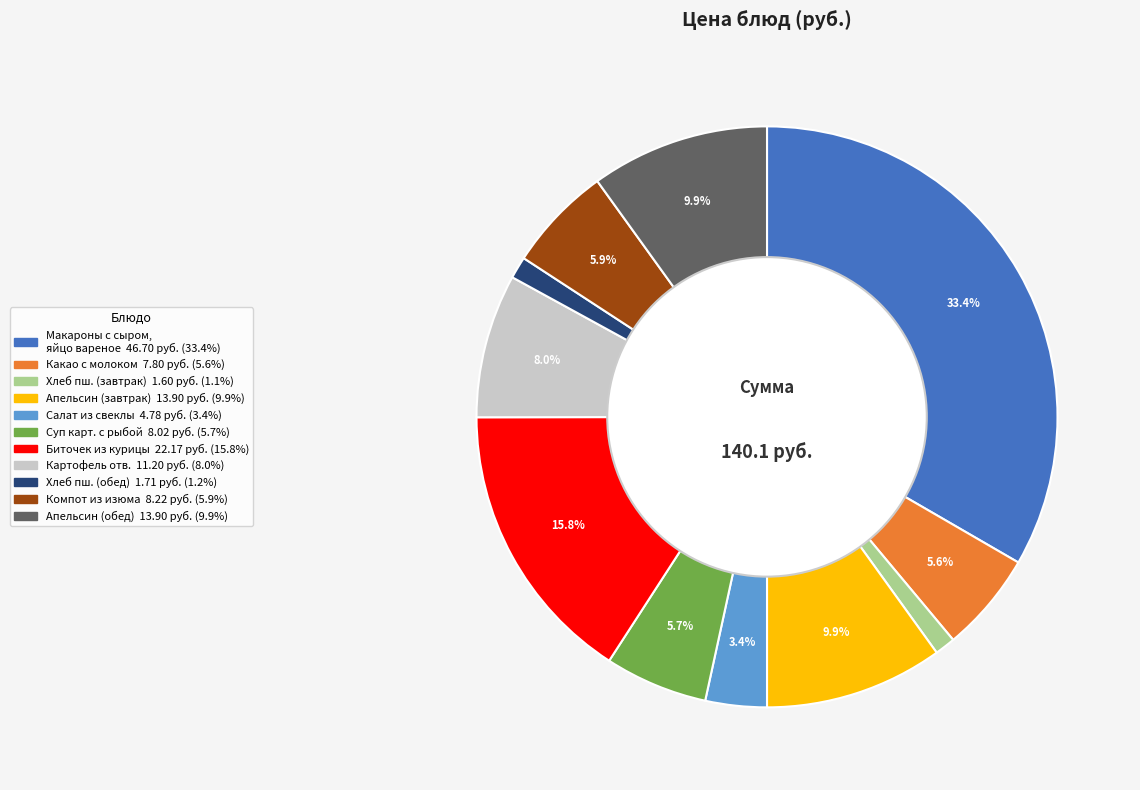

Does any single category account for the majority?

No